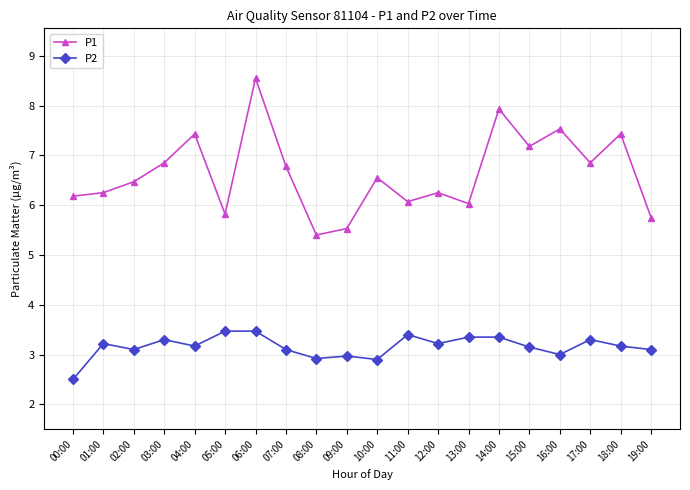

True or false: P2 and P1 cross at least once.

False